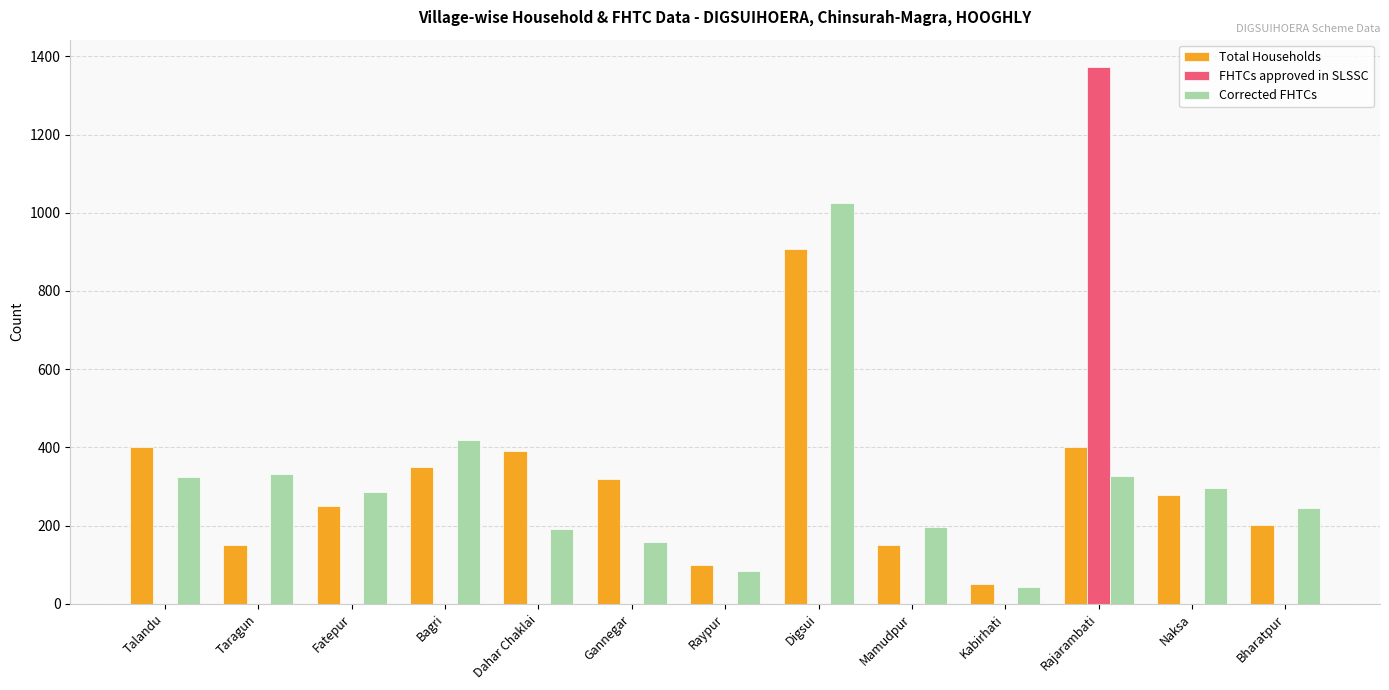

What are all the series names shown in the legend?

Total Households, FHTCs approved in SLSSC, Corrected FHTCs